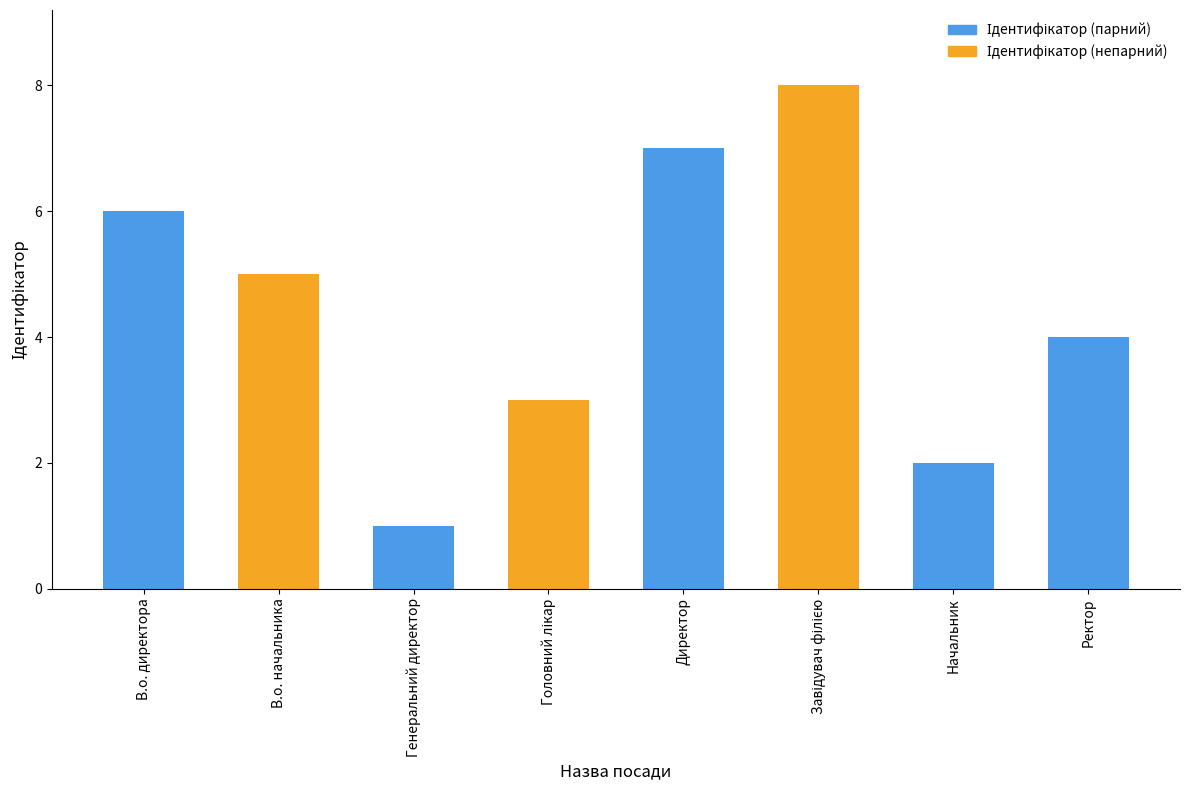

What is the ratio of the value at Головний лікар to the value at Завідувач філією?

0.4